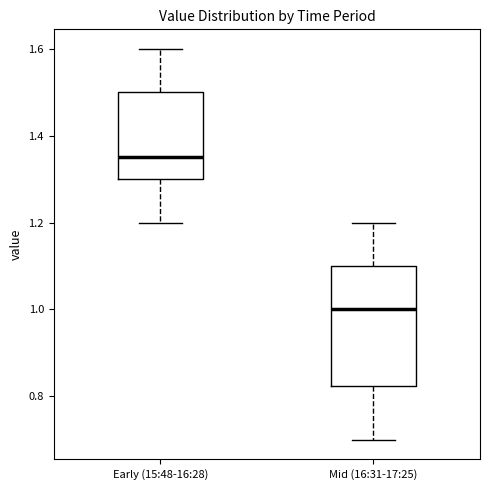

Which box has the lowest median line?

Mid (16:31-17:25)